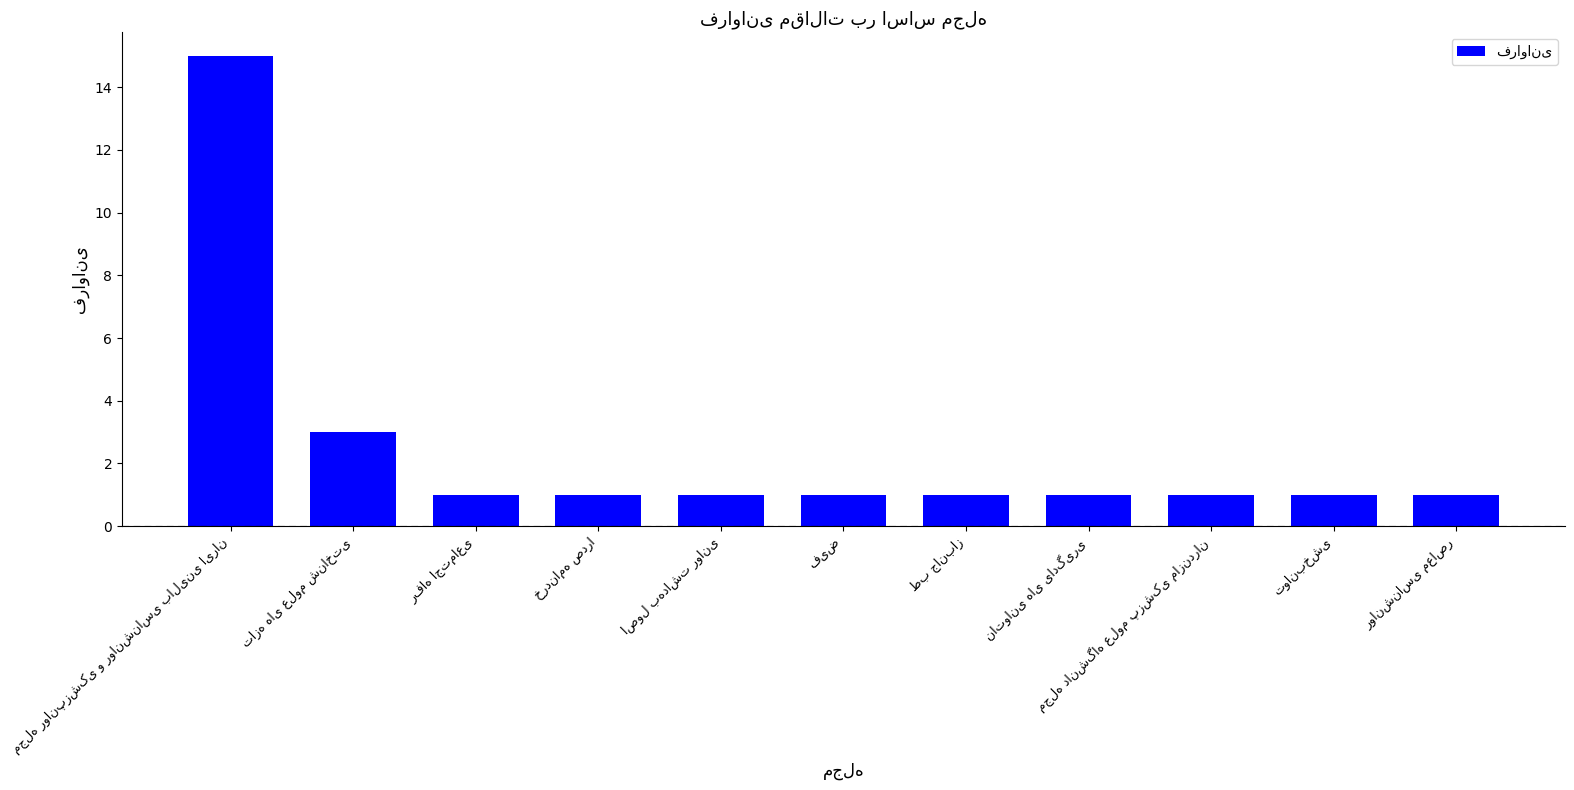

What is the value of the 6th bar from the left?

1